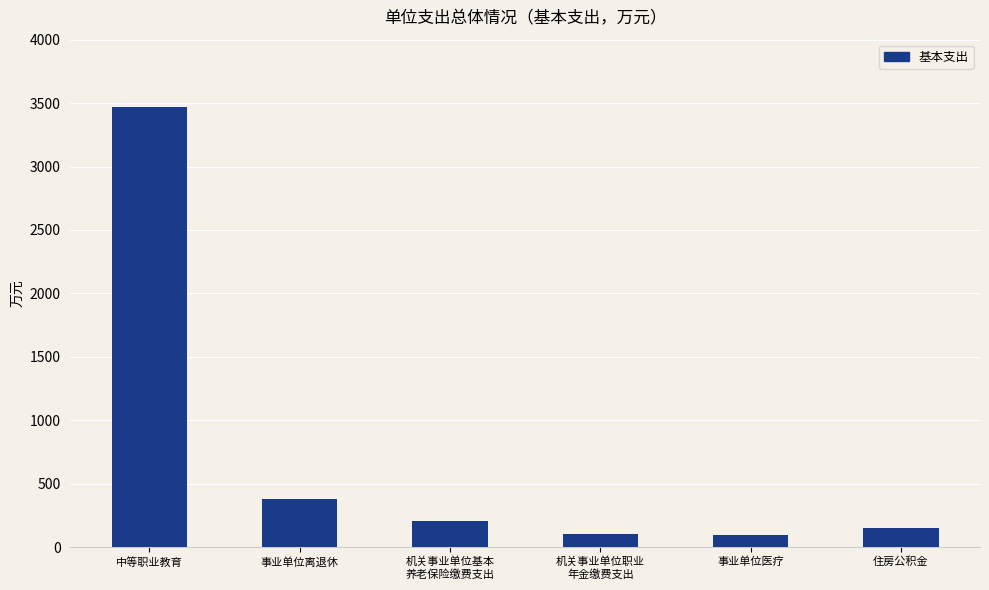

The value at 住房公积金 is 153.5. True or false?

True